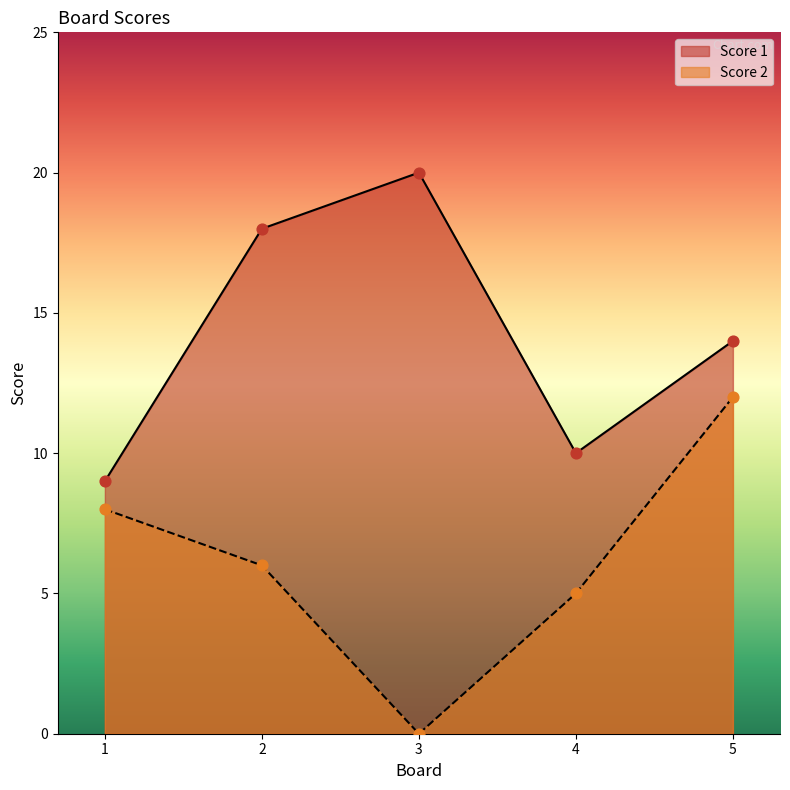

What are all the series names shown in the legend?

Score 1, Score 2